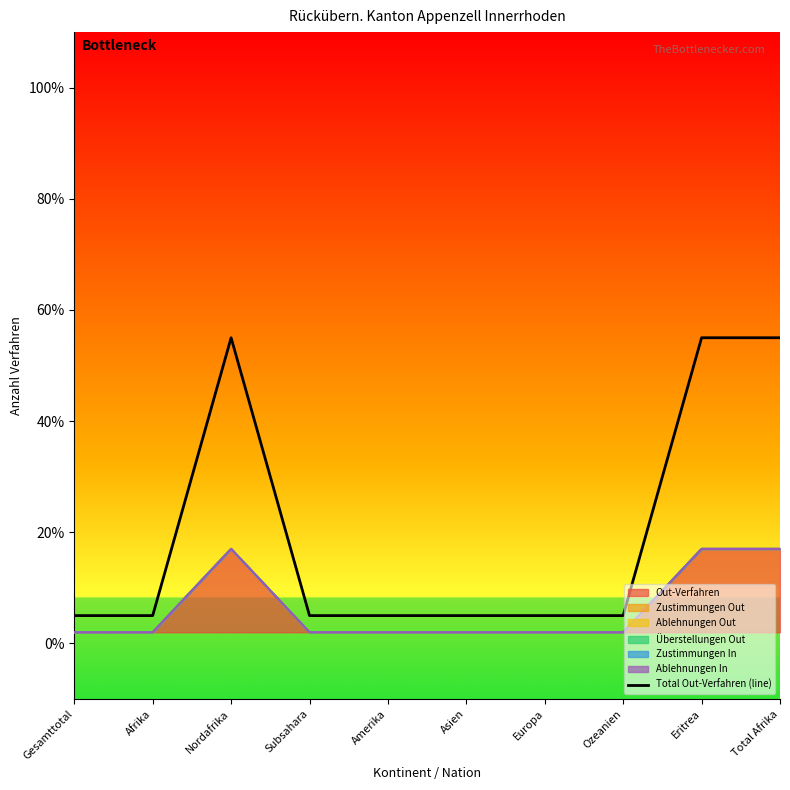

How many interior local peaks (higher than both neighbors) does the data have?

1